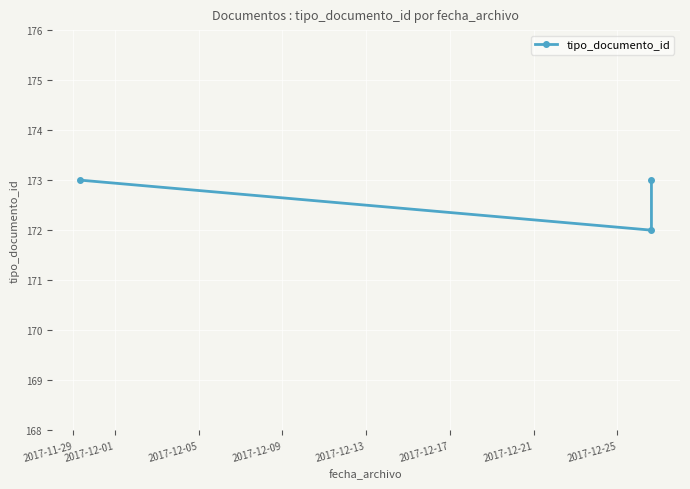

What is the minimum value shown in the chart?

172